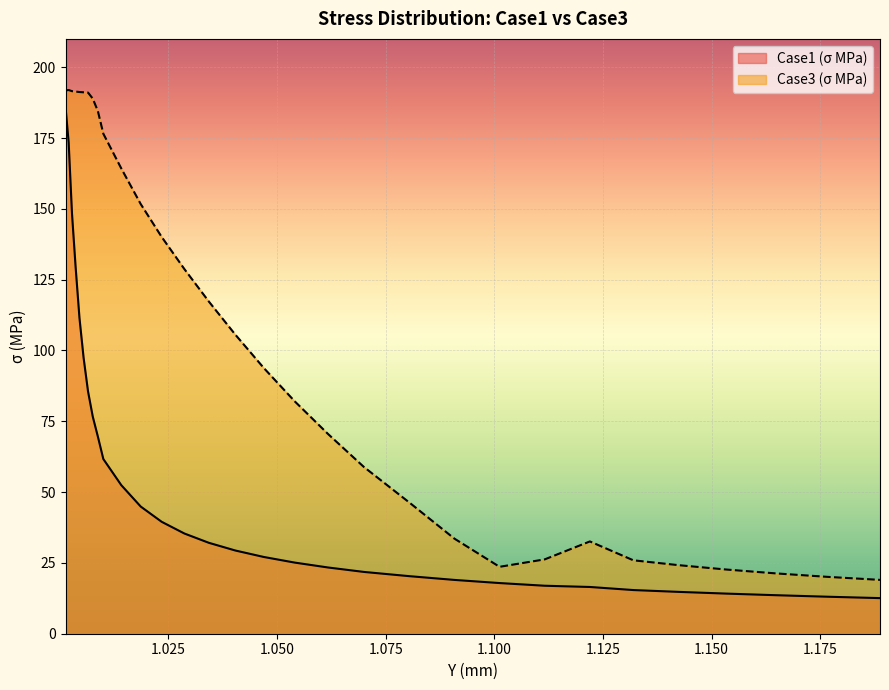

True or false: Case3 (σ MPa) and Case1 (σ MPa) cross at least once.

False